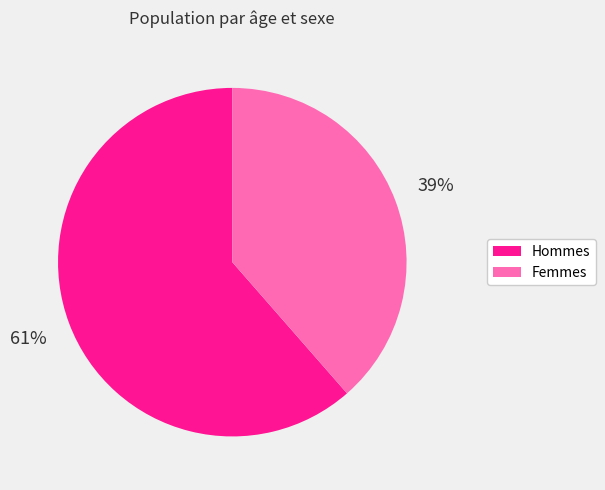

To the nearest percent, what is the average slice percentage?

50%